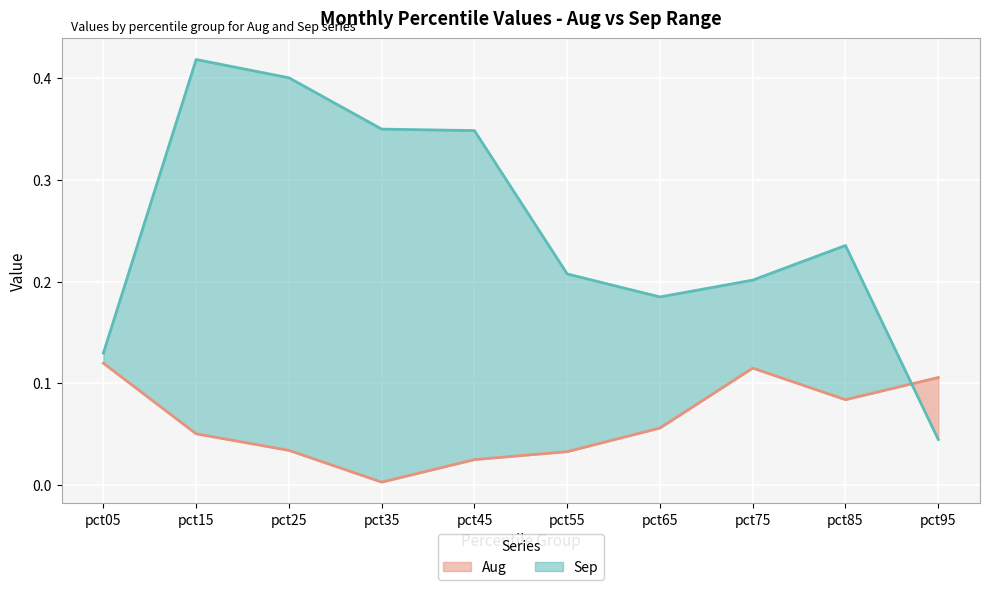

Reading left to right, list all the values displayed in this chart.

Aug (line): pct05=0.1	pct15=0.1	pct25=0.0	pct35=0.0	pct45=0.0	pct55=0.0	pct65=0.1	pct75=0.1	pct85=0.1	pct95=0.1
Sep (line): pct05=0.1	pct15=0.4	pct25=0.4	pct35=0.4	pct45=0.3	pct55=0.2	pct65=0.2	pct75=0.2	pct85=0.2	pct95=0.0